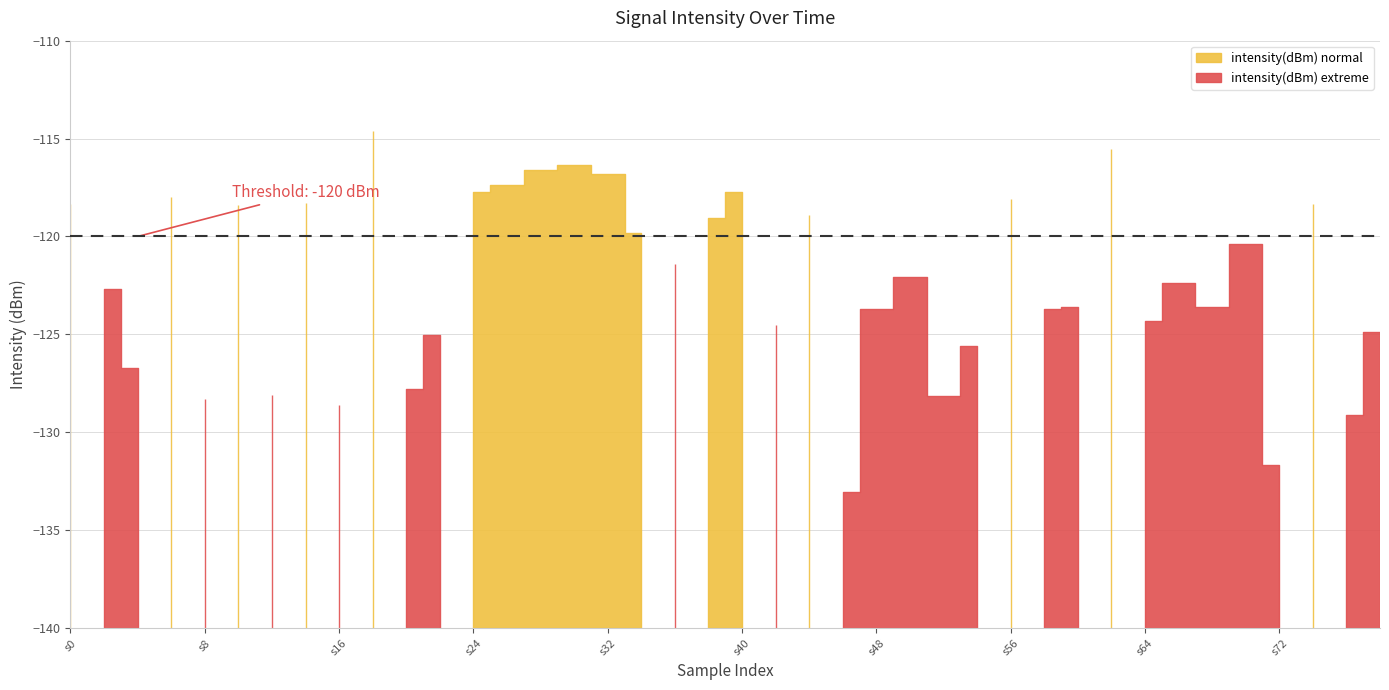

Reading left to right, extract all data points from this chart.

-118.3	-122.7	-126.7	-118.0	-128.3	-118.4	-128.1	-118.3	-128.6	-114.6	-127.8	-125.0	-117.7	-117.4	-116.6	-116.4	-116.8	-119.8	-121.4	-119.0	-117.7	-124.5	-118.9	-133.0	-123.7	-122.0	-128.1	-125.6	-118.1	-123.7	-123.6	-115.5	-124.3	-122.4	-123.6	-120.4	-131.6	-118.3	-129.1	-124.9